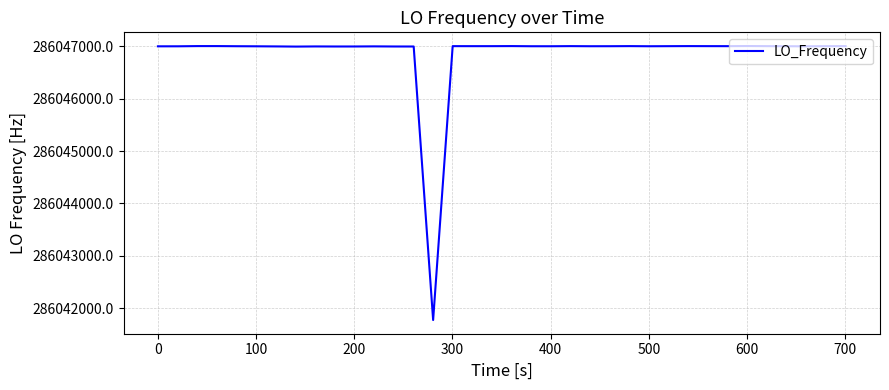

What is the smallest value displayed?

286041774.3